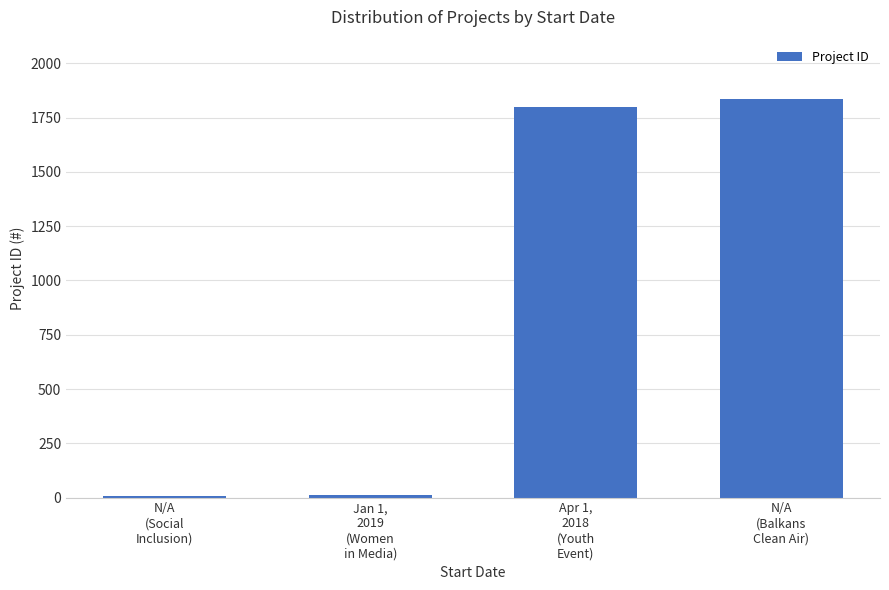

What is the average value?

914